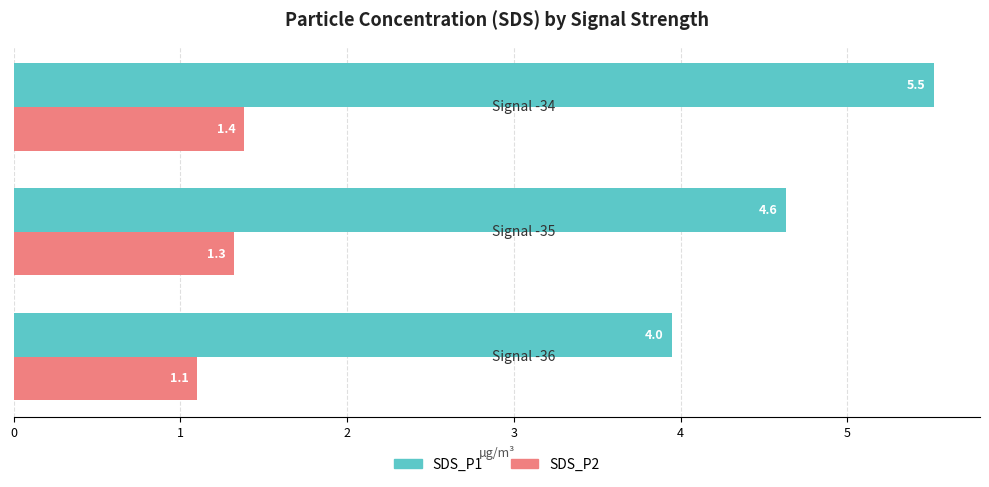

Which series has the largest range (max minus min)?

SDS_P1